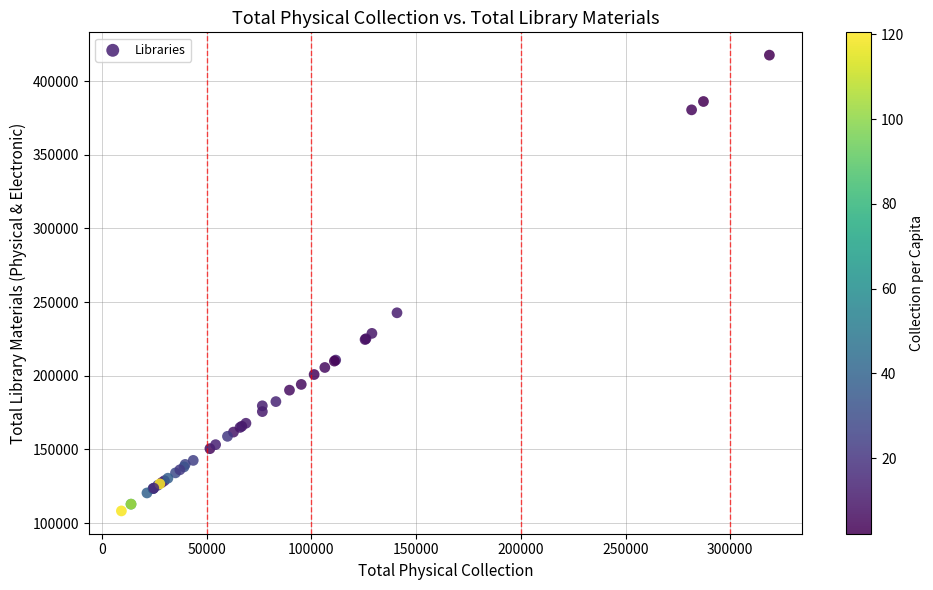

What Y value in the scatter plot is closest to 262906?

242706